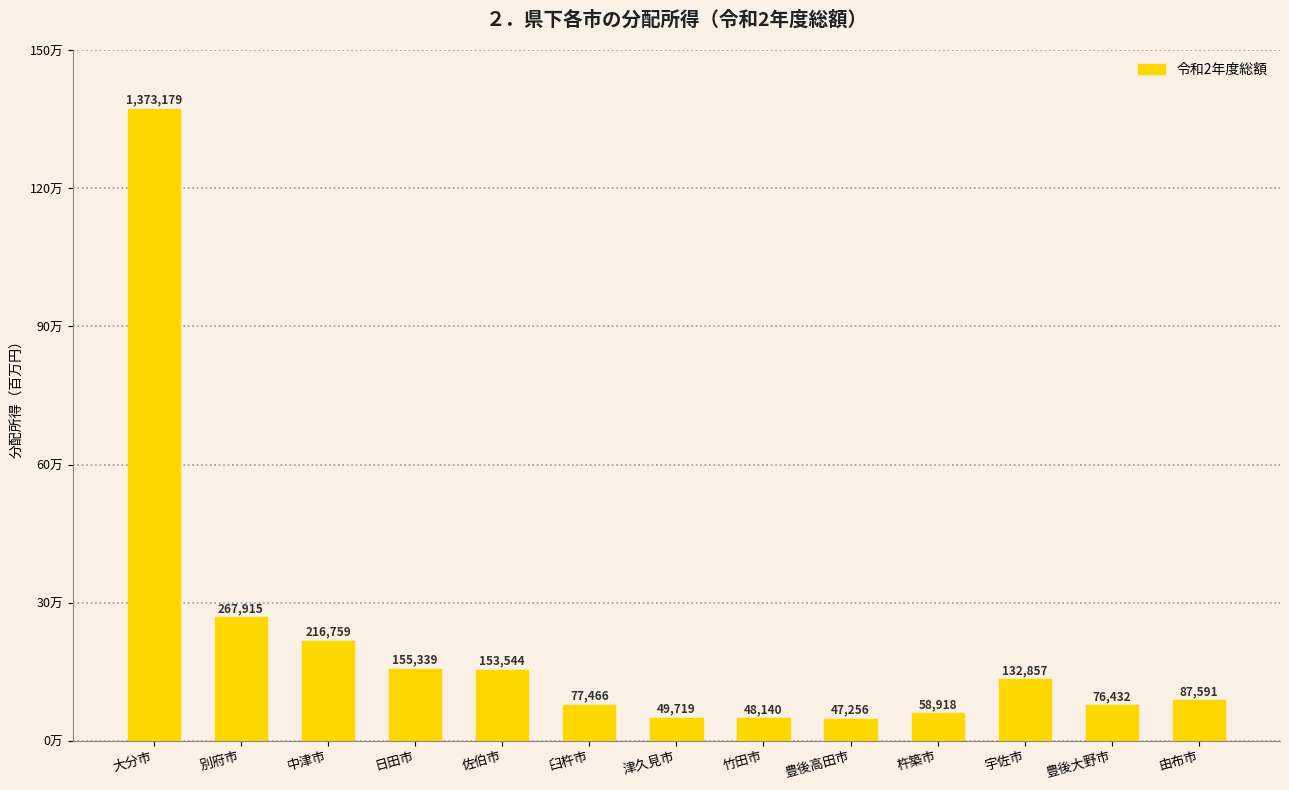

Does the chart contain any negative values?

No